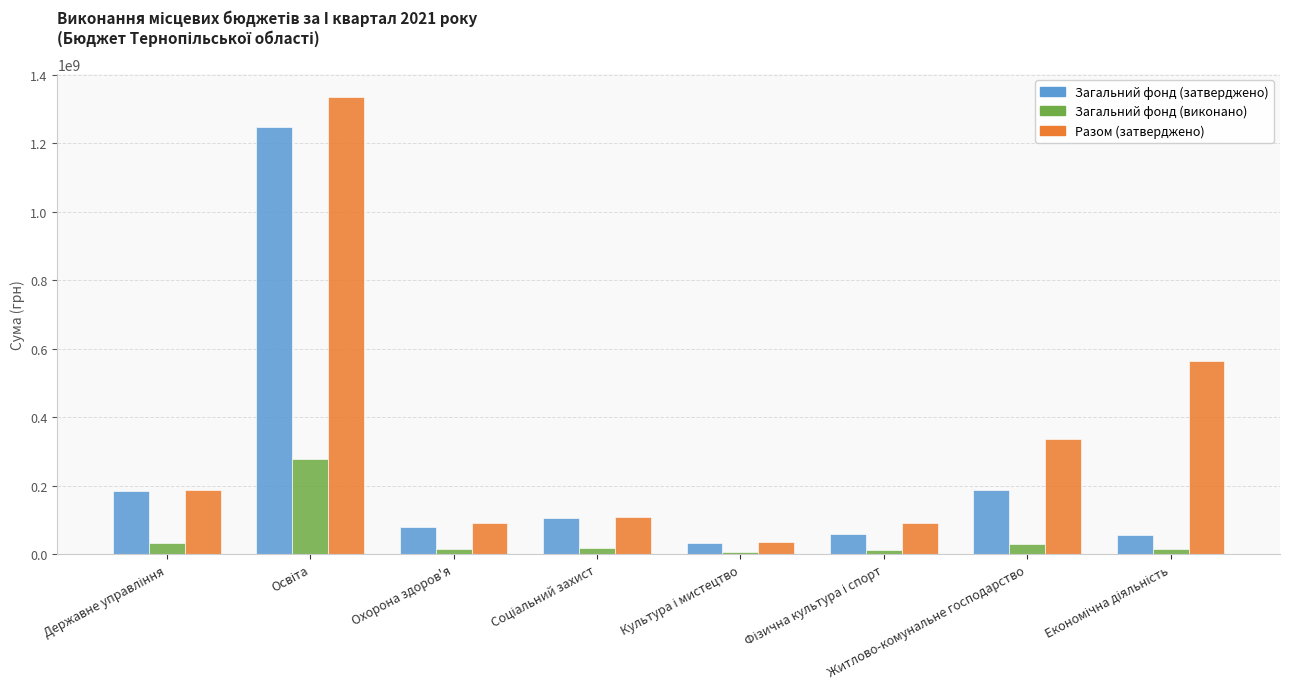

Rank the series by their maximum value, from highest to lowest.

Разом (затверджено), Загальний фонд (затверджено), Загальний фонд (виконано)